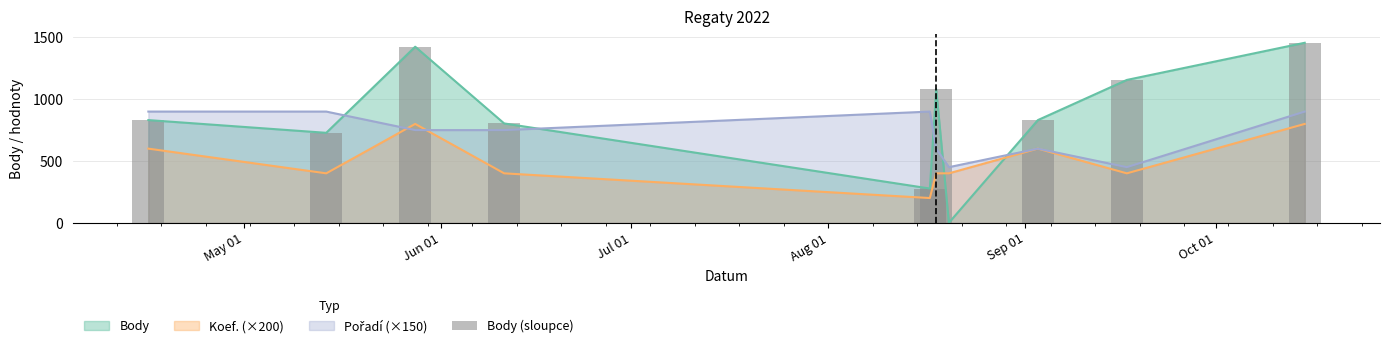

What is the sum of all values?

8590